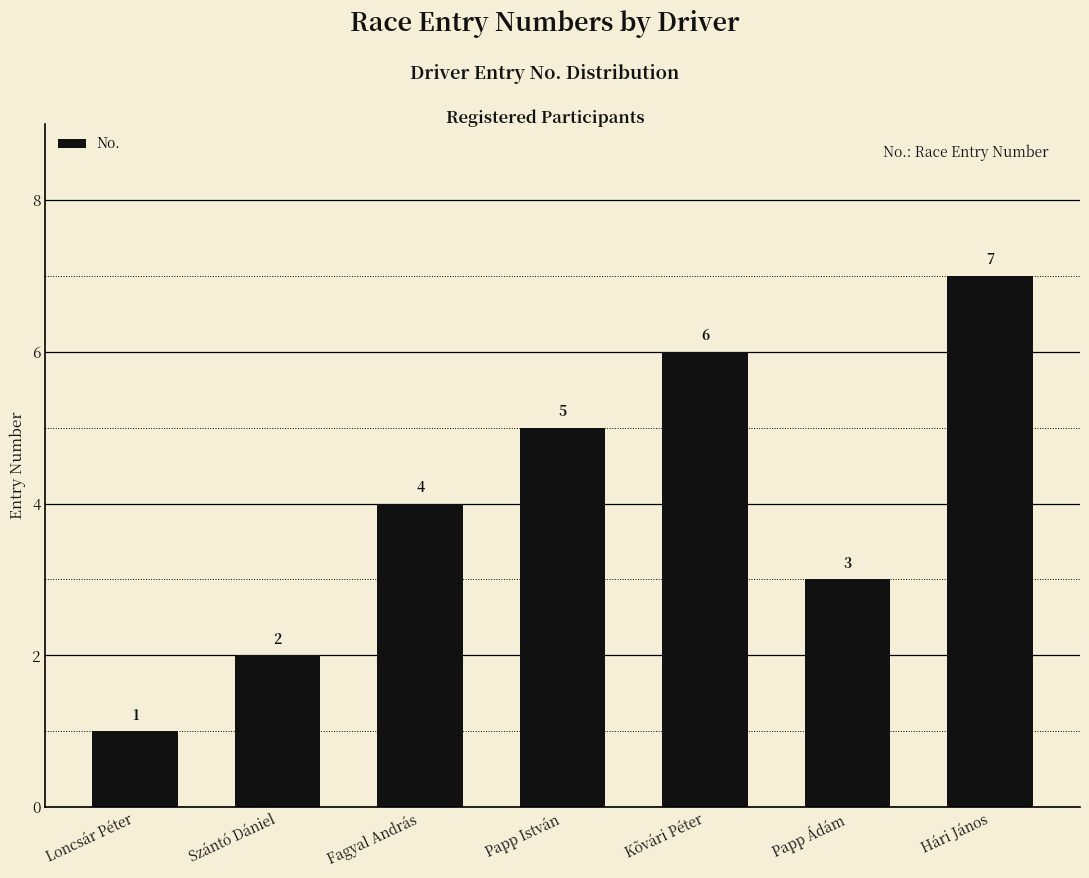

True or false: the data shows 6 at Fagyal András.

False